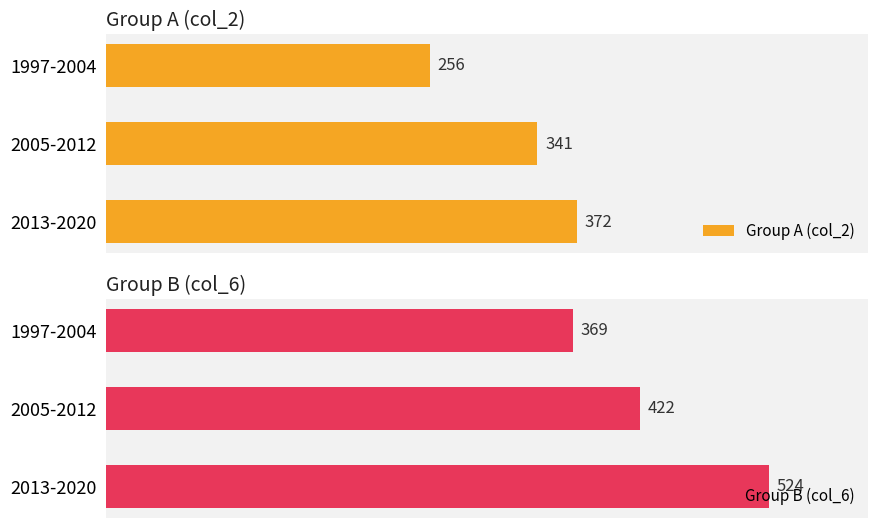

What is the average value of the Group A (col_2) series?

323